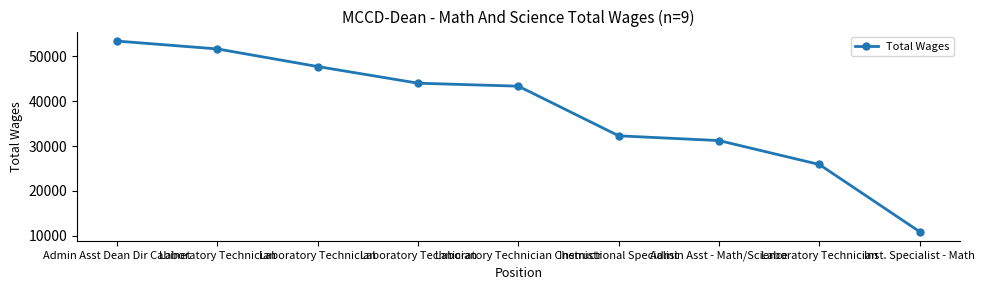

Reading left to right, what are all the values shown in this chart?

Admin Asst Dean Dir Cabinet=53395	Laboratory Technician=51641	Laboratory Technician=47716	Laboratory Technician=44009	Laboratory Technician Chemistr=43343	Instructional Specialist=32280	Admin Asst - Math/Science=31219	Laboratory Technician=25888	Inst. Specialist - Math=10910